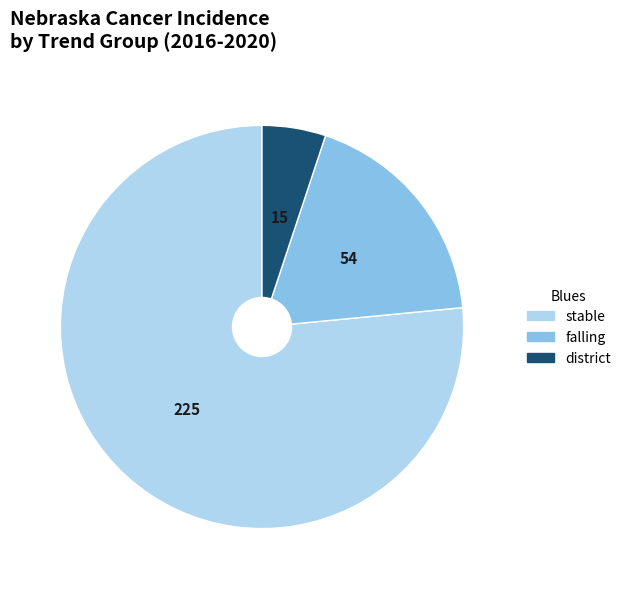

Rank the categories by value from highest to lowest.

stable, falling, district